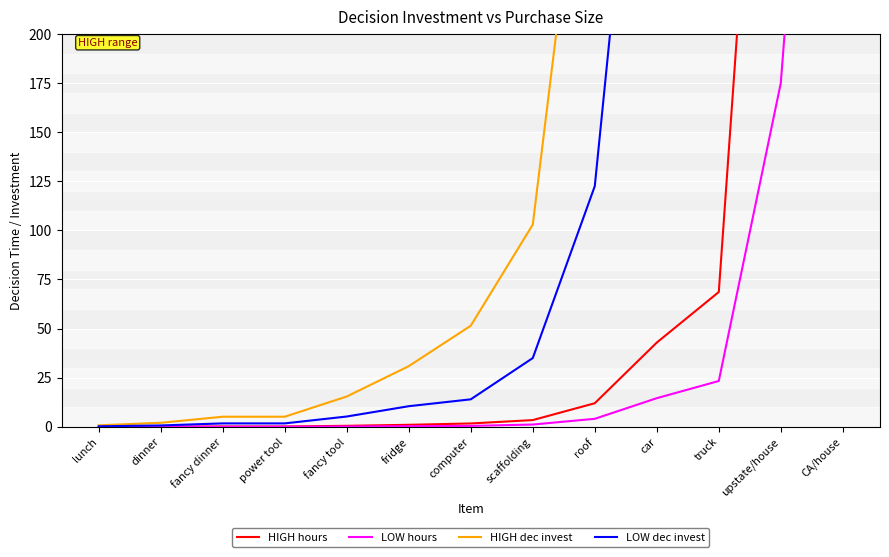

Reading left to right, what are all the values shown in this chart?

HIGH hours: lunch=0.0	dinner=0.1	fancy dinner=0.2	power tool=0.2	fancy tool=0.5	fridge=1.0	computer=1.7	scaffolding=3.4	roof=12.0	car=42.9	truck=68.6	upstate/house=514.7	CA/house=1715.7
LOW hours: lunch=0.0	dinner=0.0	fancy dinner=0.1	power tool=0.1	fancy tool=0.2	fridge=0.4	computer=0.5	scaffolding=1.2	roof=4.1	car=14.6	truck=23.3	upstate/house=175.0	CA/house=583.3
HIGH dec invest: lunch=0.8	dinner=2.1	fancy dinner=5.1	power tool=5.1	fancy tool=15.4	fridge=30.9	computer=51.5	scaffolding=102.9	roof=360.3	car=1286.8	truck=2058.8	upstate/house=15441.2	CA/house=51470.6
LOW dec invest: lunch=0.3	dinner=0.7	fancy dinner=1.8	power tool=1.8	fancy tool=5.3	fridge=10.5	computer=14.0	scaffolding=35.0	roof=122.5	car=437.5	truck=700.0	upstate/house=5250.0	CA/house=17500.0